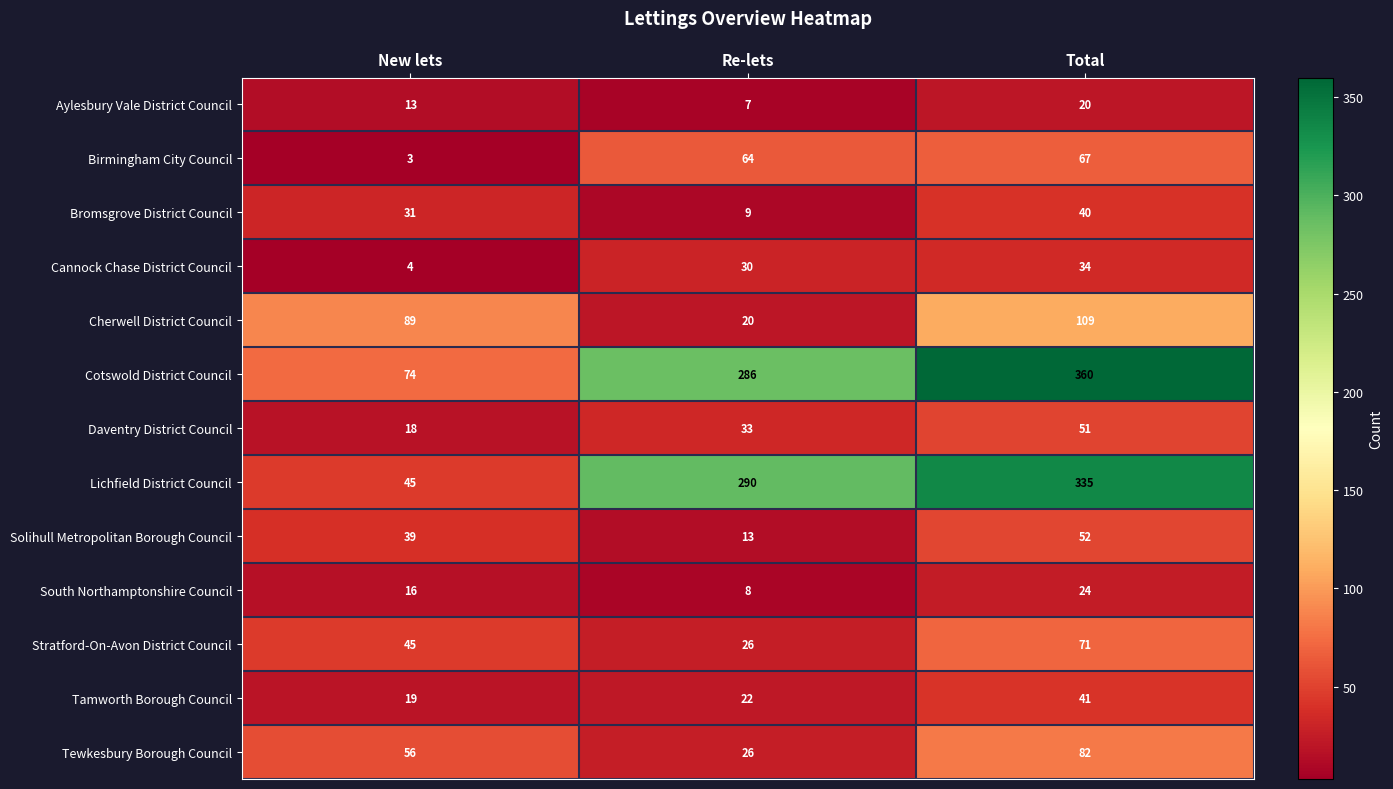

True or false: Bromsgrove District Council has a value of 68 at Total.

False